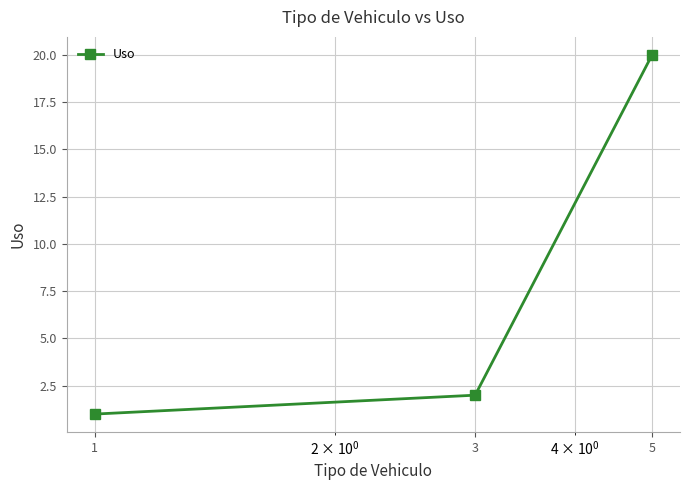

What is the value of the 3rd point from the left?

20